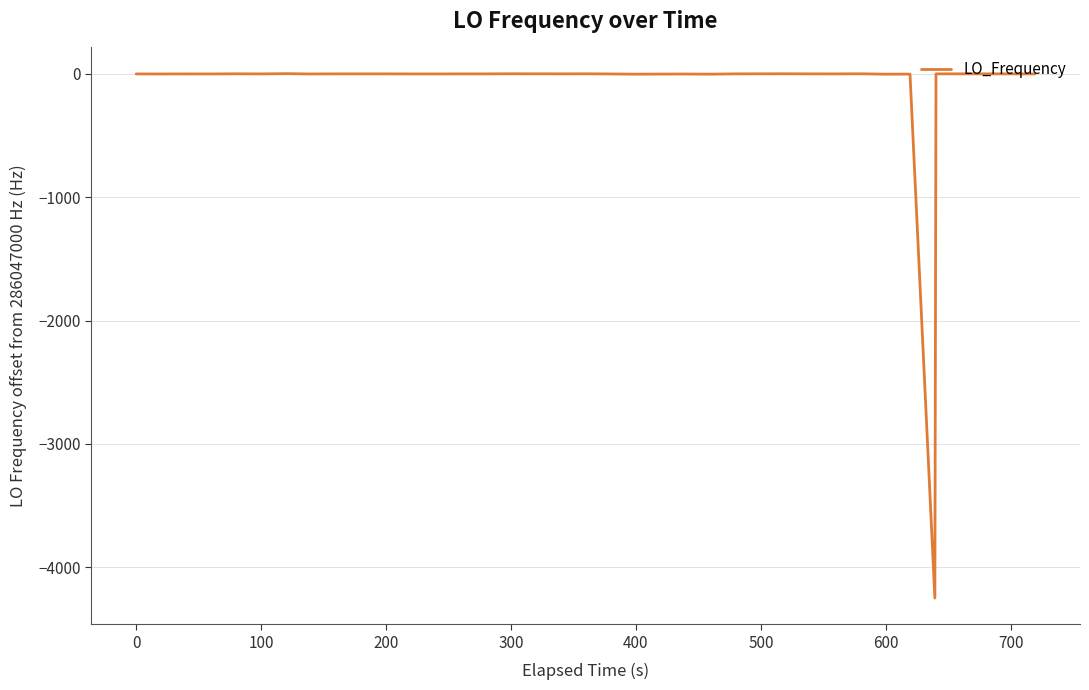

What is the greatest value displayed?

2.2